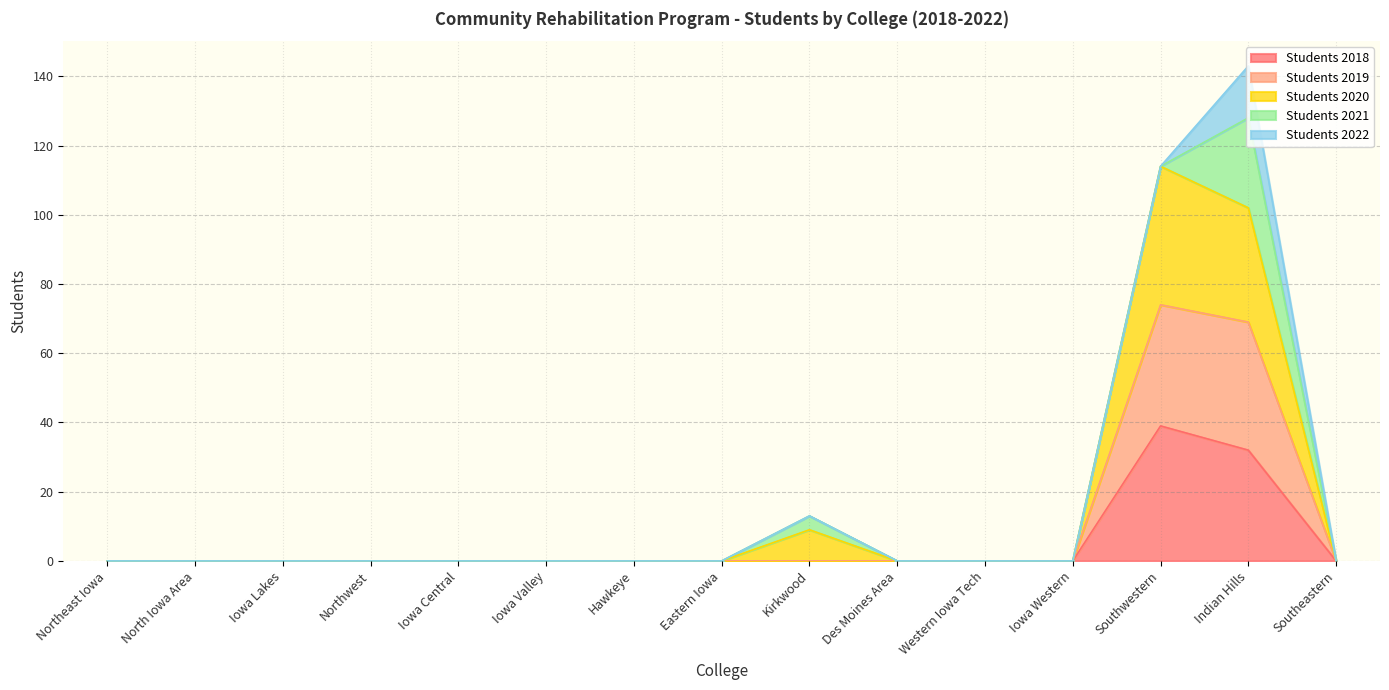

Which has a higher value, Des Moines Area or Kirkwood?

Des Moines Area